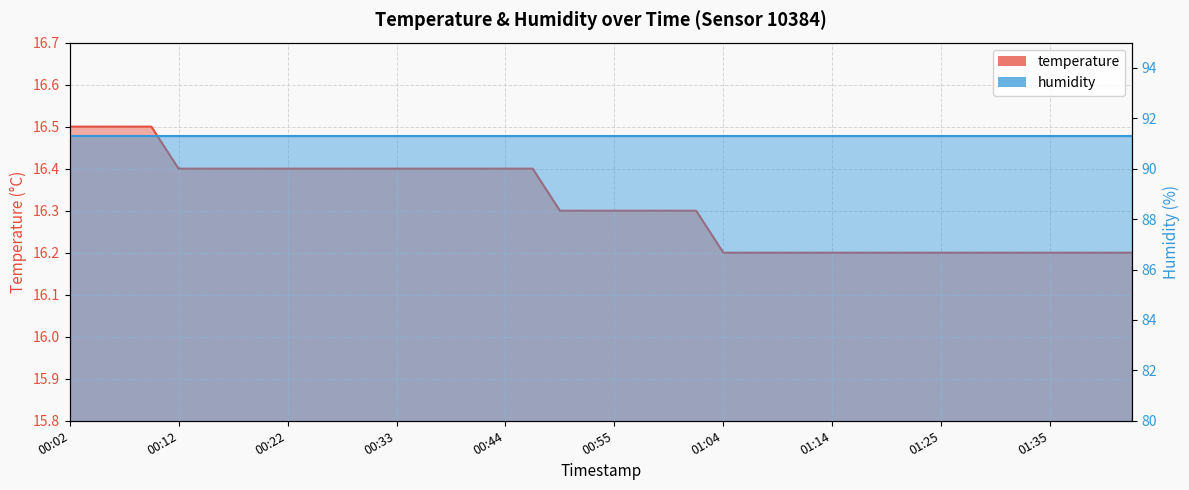

List the labels in order of value, smallest first.

01:04, 01:07, 01:09, 01:12, 01:14, 01:17, 01:19, 01:22, 01:25, 01:27, 01:30, 01:32, 01:35, 01:37, 01:43, 01:46, 00:49, 00:52, 00:55, 00:57, 00:59, 01:02, 00:12, 00:14, 00:17, 00:20, 00:22, 00:25, 00:28, 00:31, 00:33, 00:36, 00:39, 00:41, 00:44, 00:46, 00:02, 00:04, 00:07, 00:09